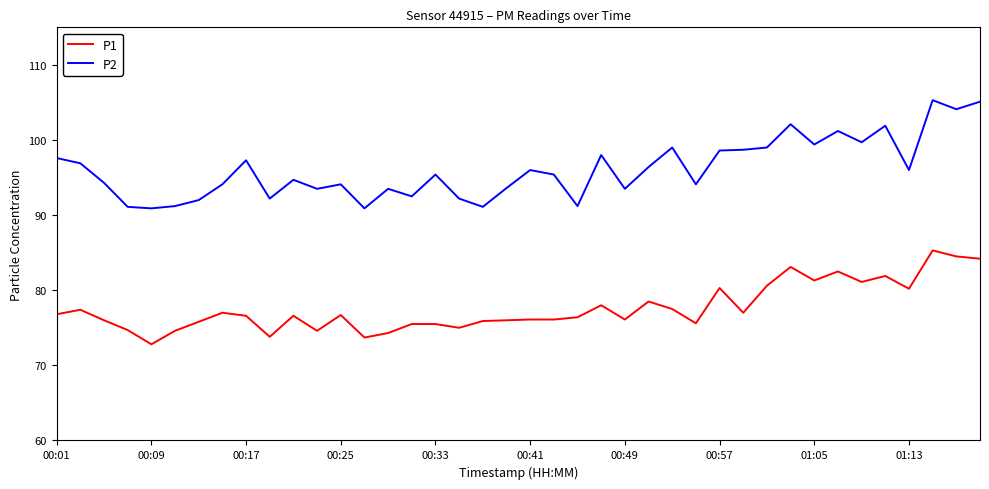

What is the difference between the maximum and minimum values in the P2 series?

14.4